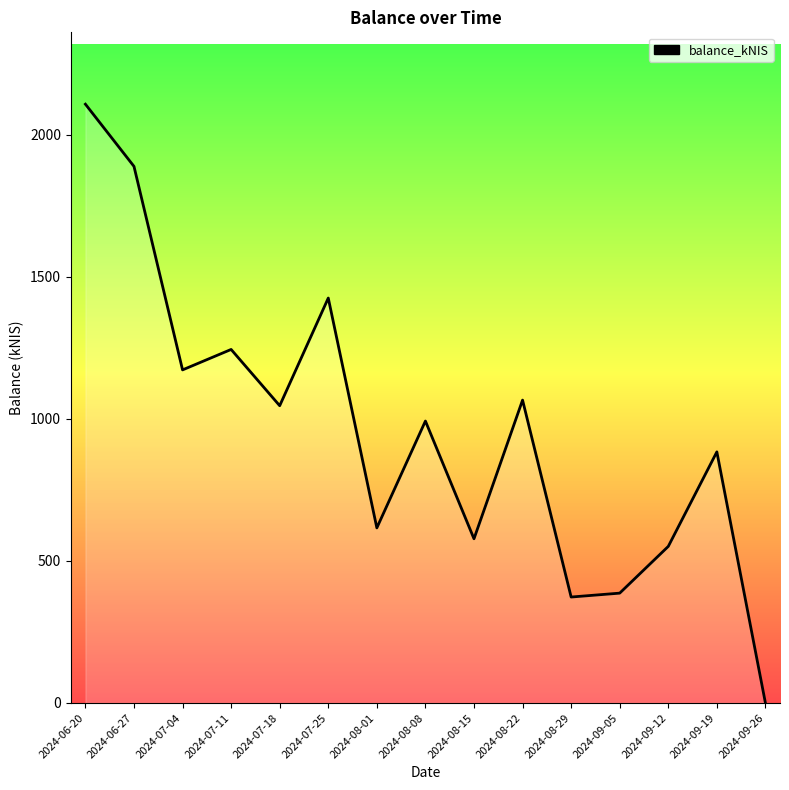

The chart shows a value of 1504.8 at 2024-09-19. True or false?

False